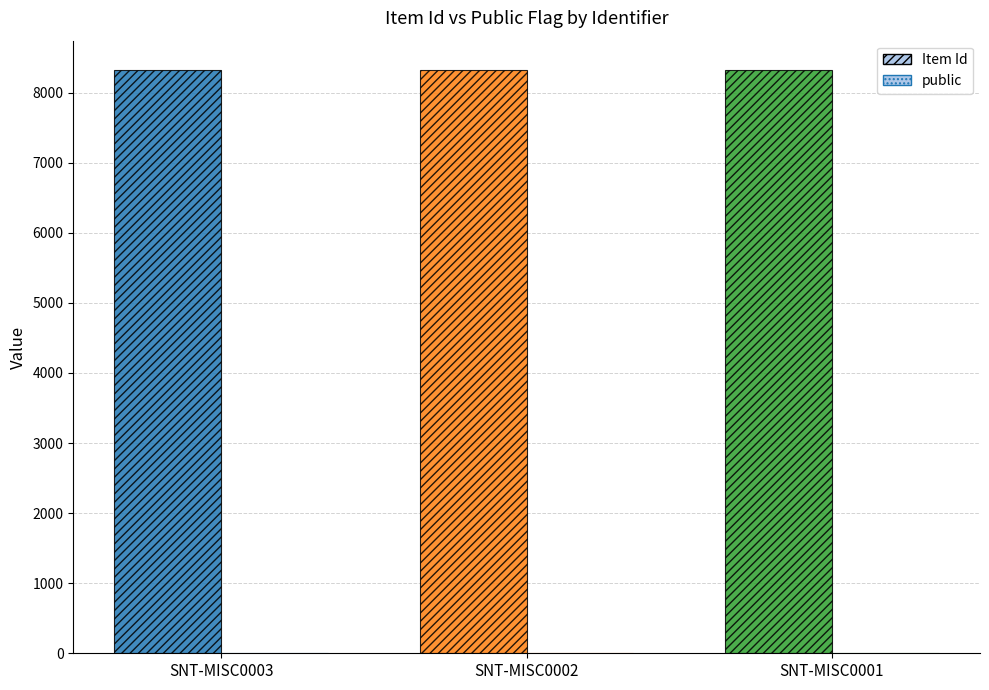

Rank the series by their average value, from lowest to highest.

public, Item Id